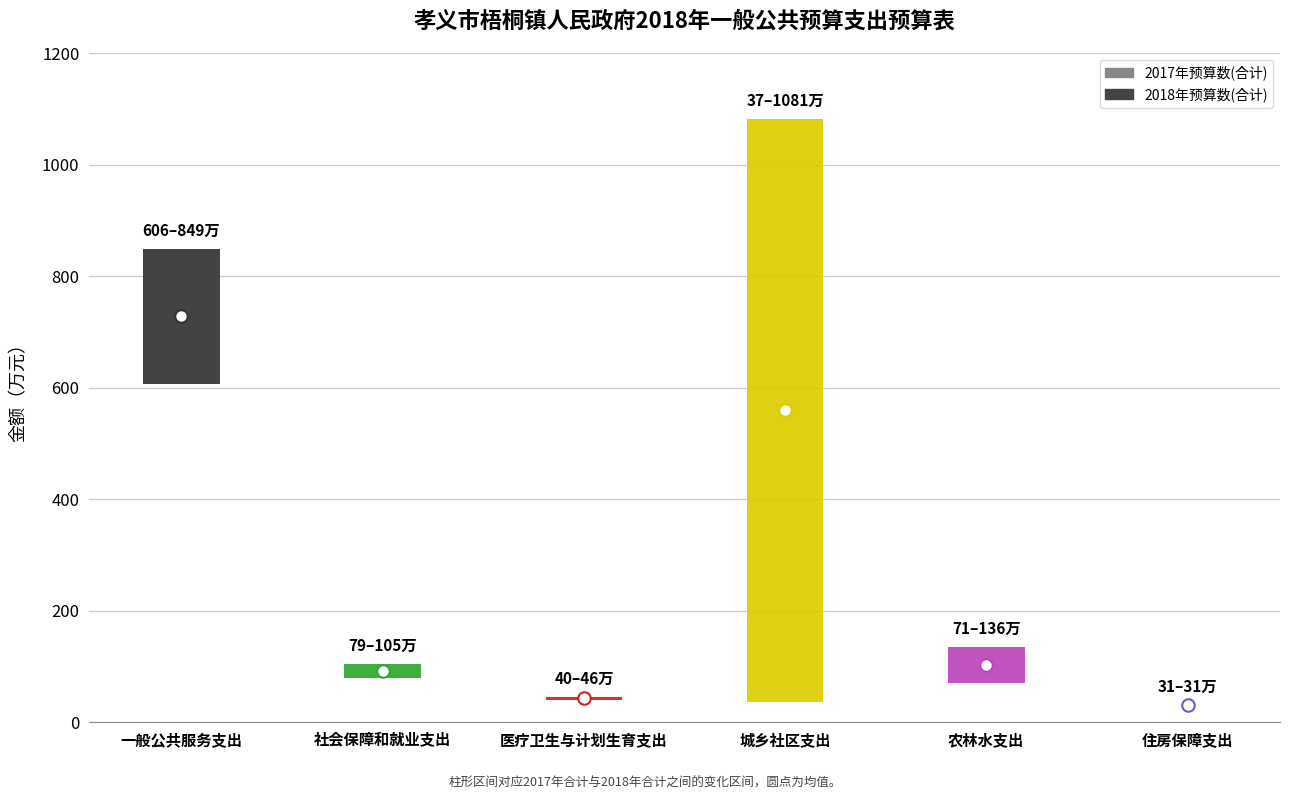

Are the bars horizontal?

No